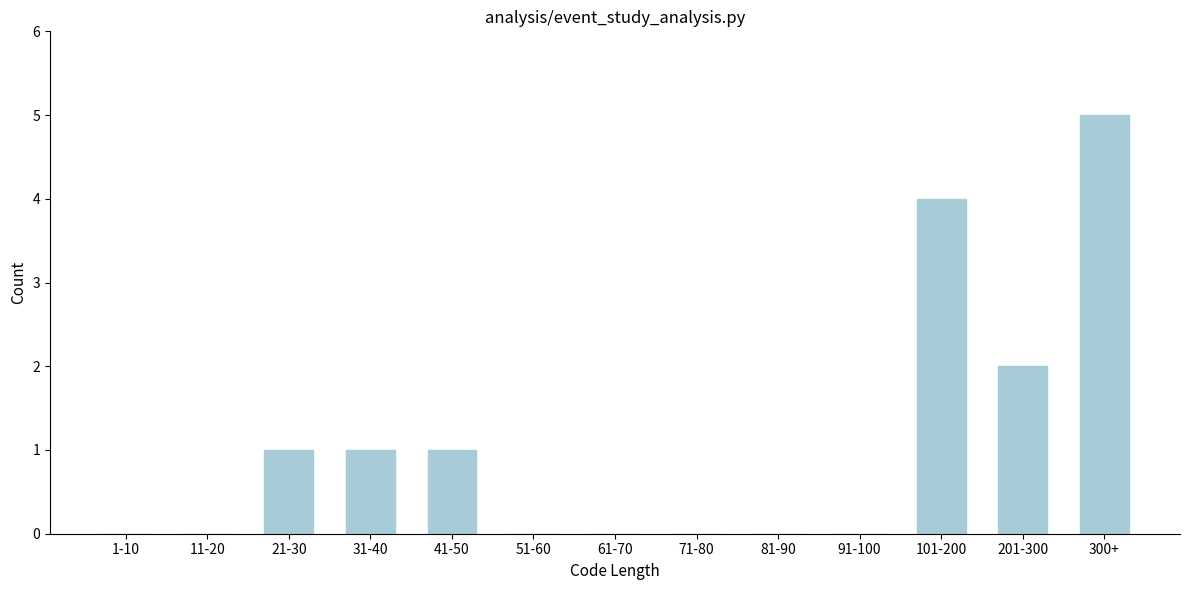

Reading left to right, what are all the values shown in this chart?

1-10=0	11-20=0	21-30=1	31-40=1	41-50=1	51-60=0	61-70=0	71-80=0	81-90=0	91-100=0	101-200=4	201-300=2	300+=5